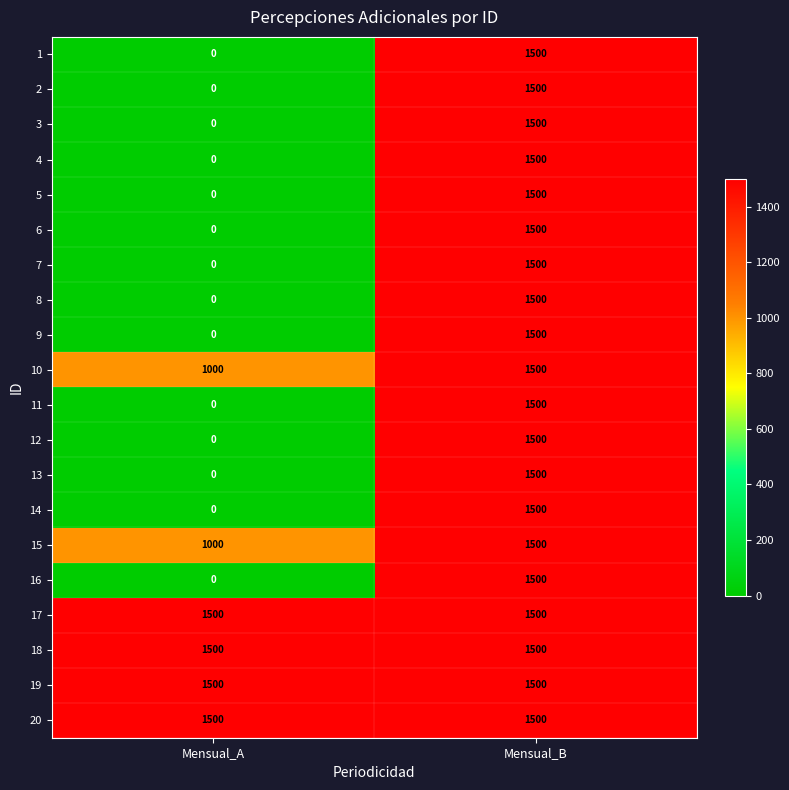

What is the total value across all series at Mensual_A?

8000